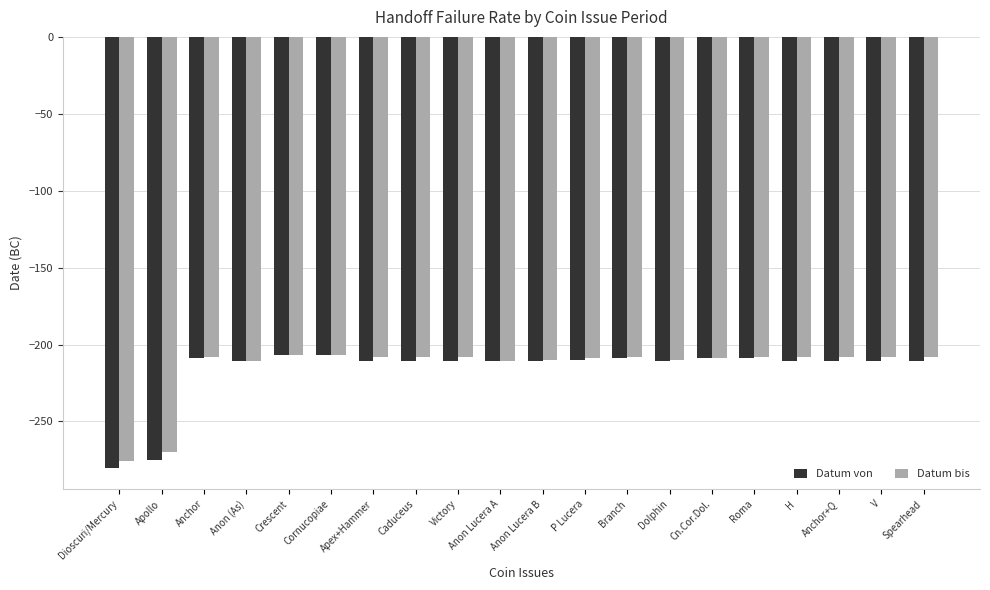

What is the difference between the highest and lowest values at Dioscuri/Mercury?

4